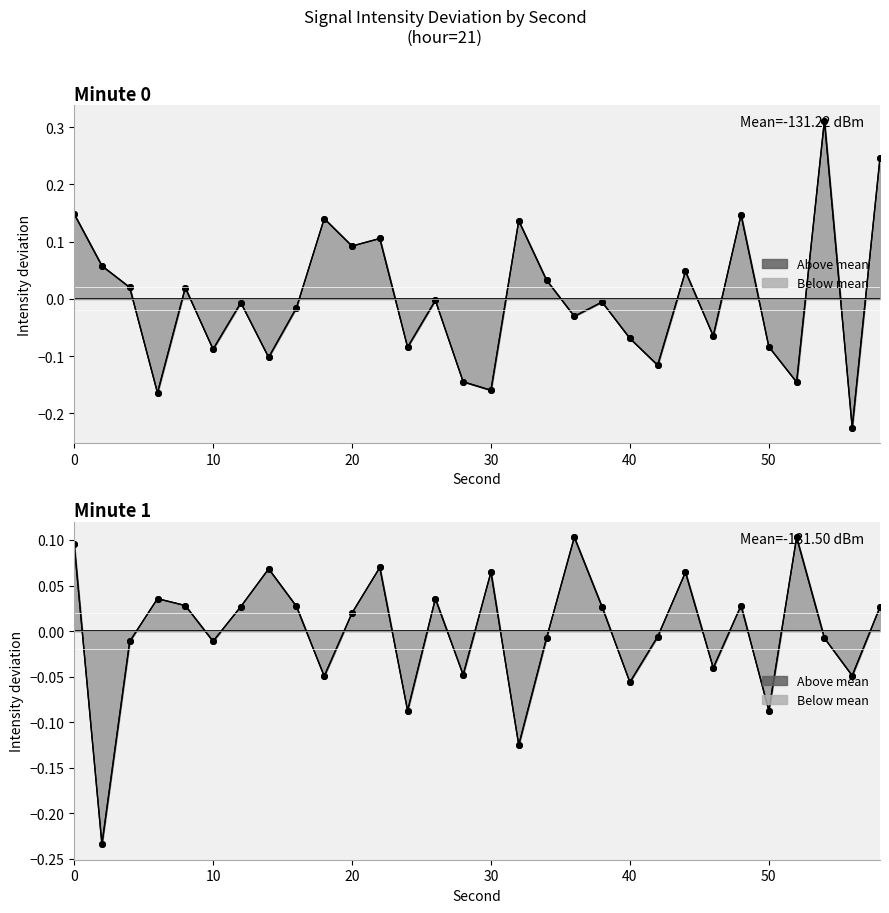

What is the difference between the maximum and minimum values in the intensity_min0 series?

0.5